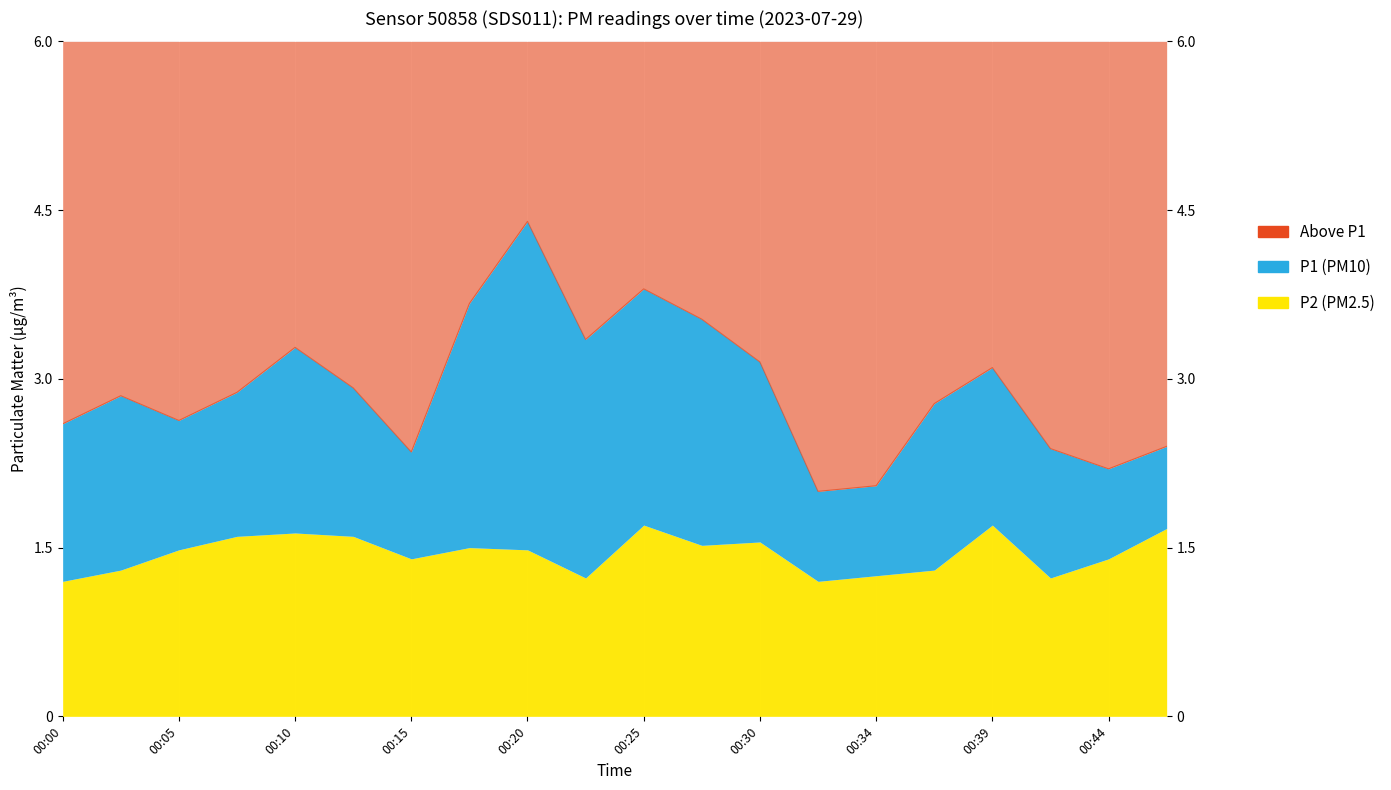

What is the sum of the values at 00:03 and 00:12?

5.8